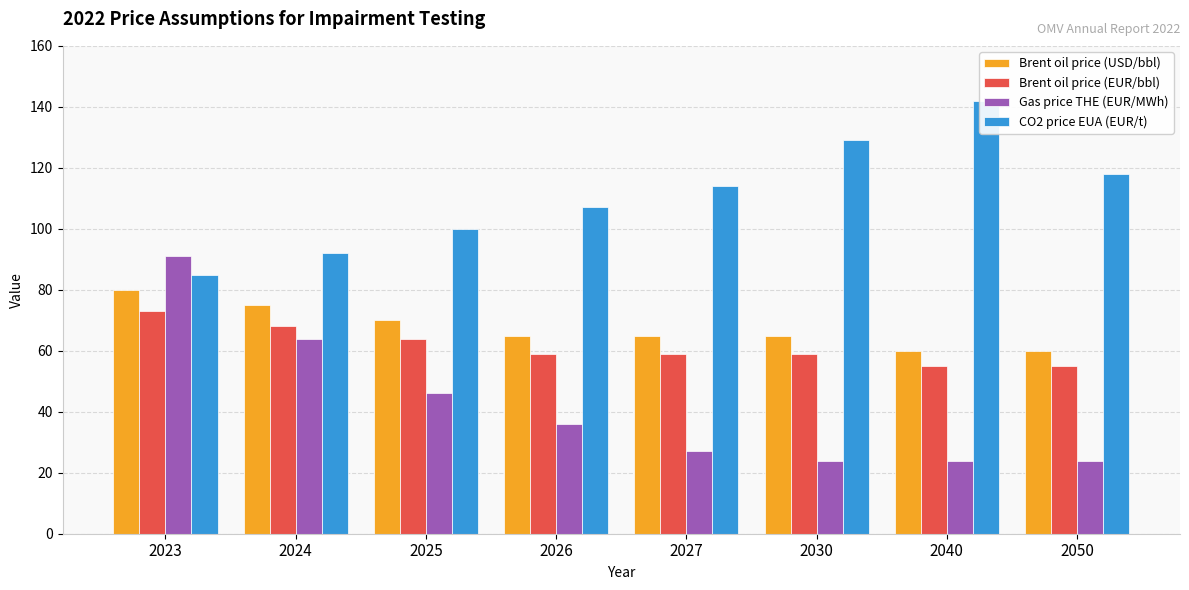

Is the value of Brent oil price (USD/bbl) at 2027 greater than the value of Gas price THE (EUR/MWh) at 2050?

Yes